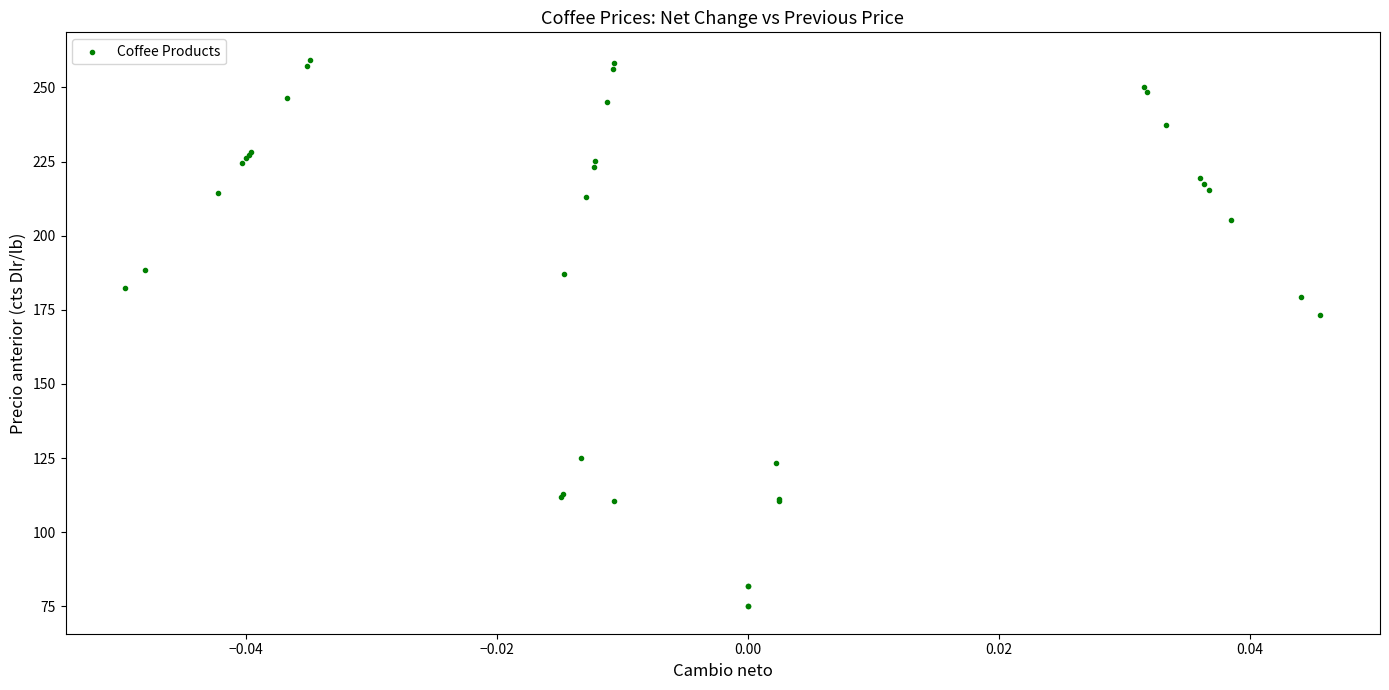

What Y value in the scatter plot is closest to 167?

173.3